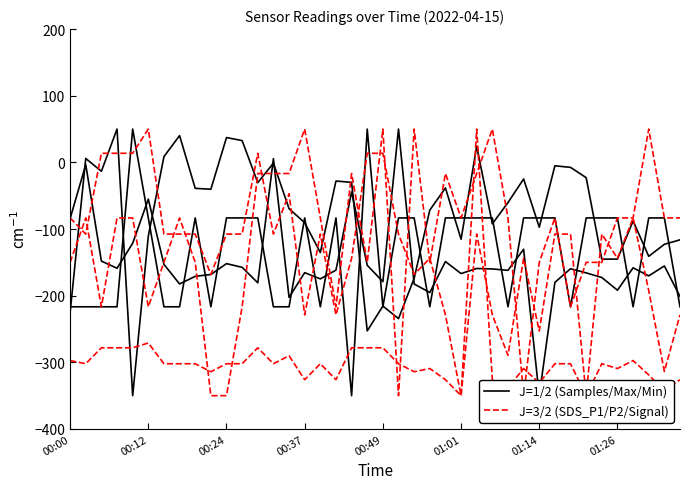

How many values in Min_cycle are above zero?

2